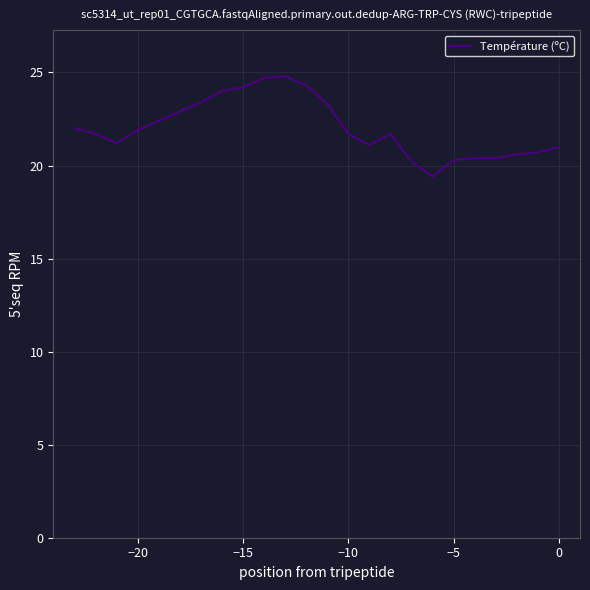

What is the maximum value shown in the chart?

24.8